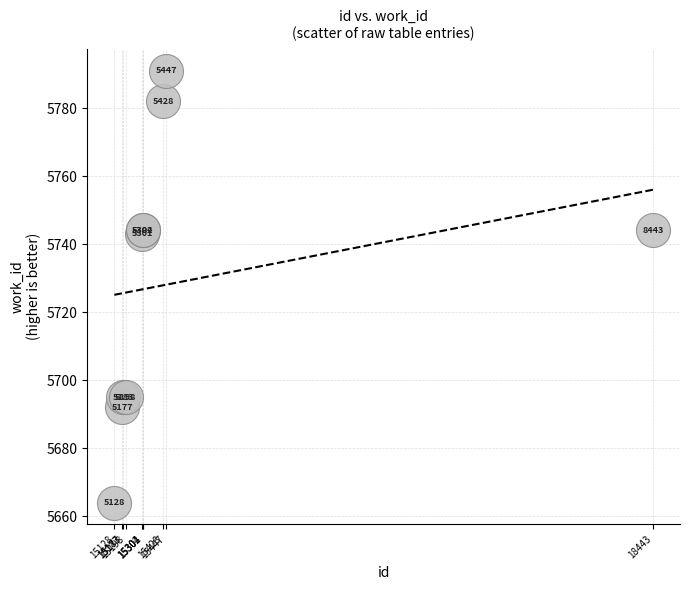

What Y value in the scatter plot is closest to 5727?

5743